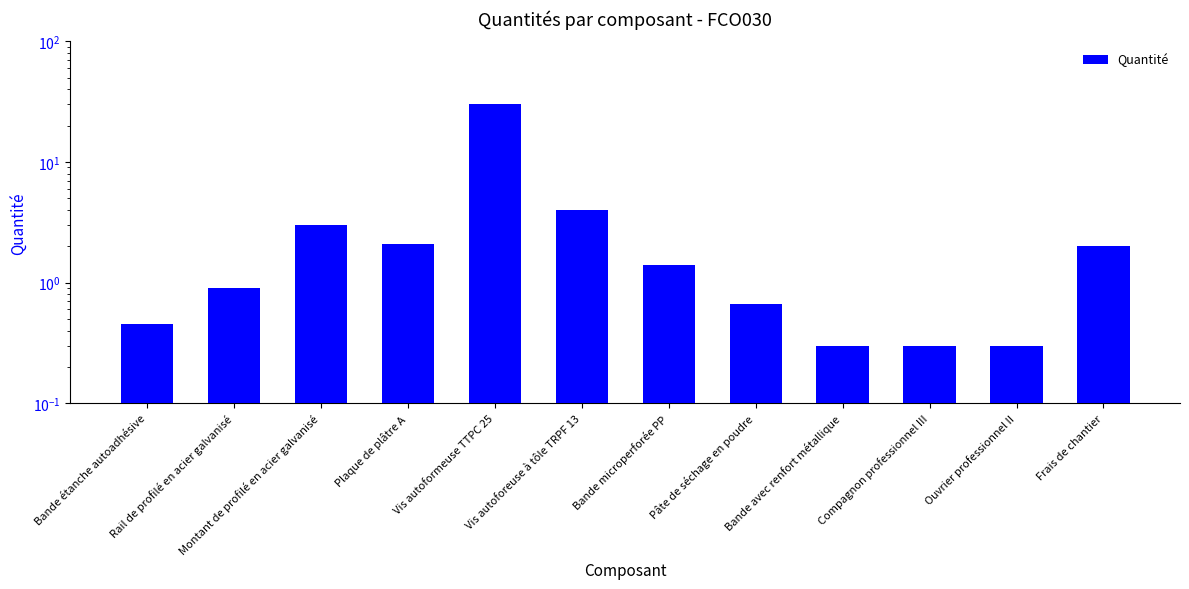

Reading right to left, what are all the values shown in this chart?

2.0	0.3	0.3	0.3	0.7	1.4	4.0	30.0	2.1	3.0	0.9	0.5